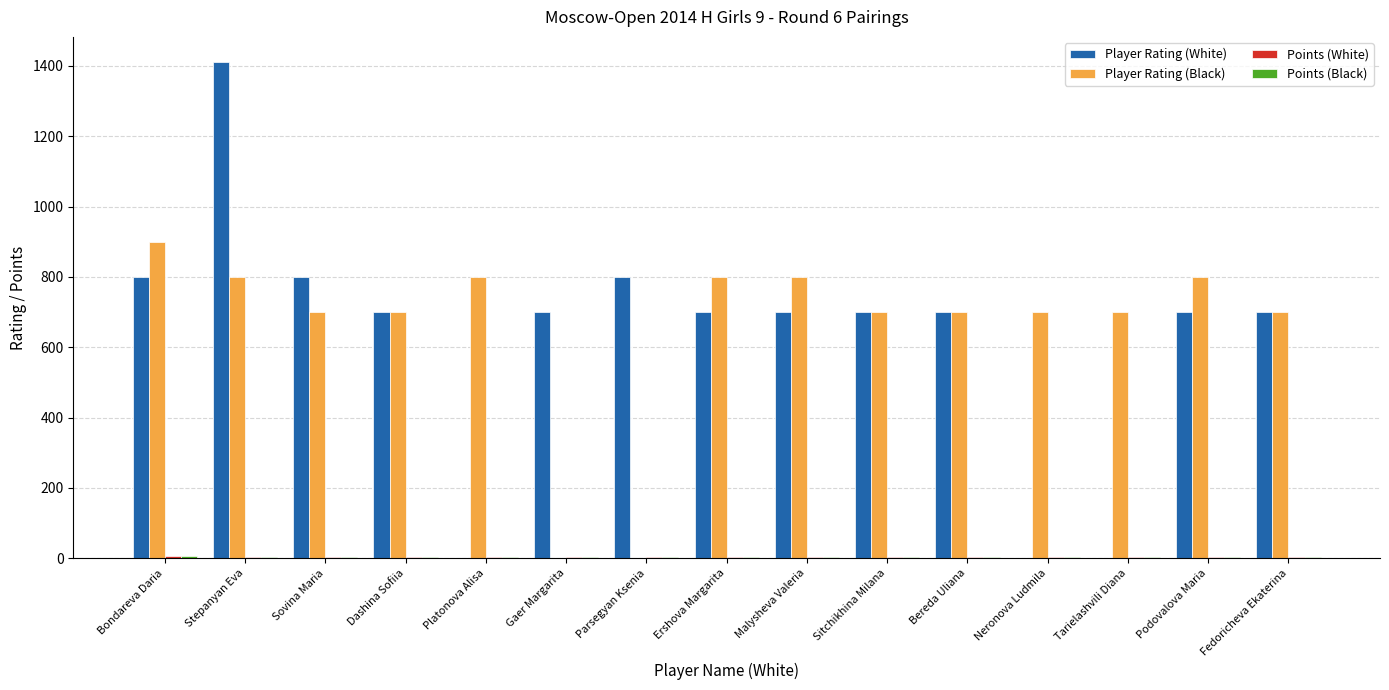

Which label corresponds to the largest value in the chart?

Stepanyan Eva